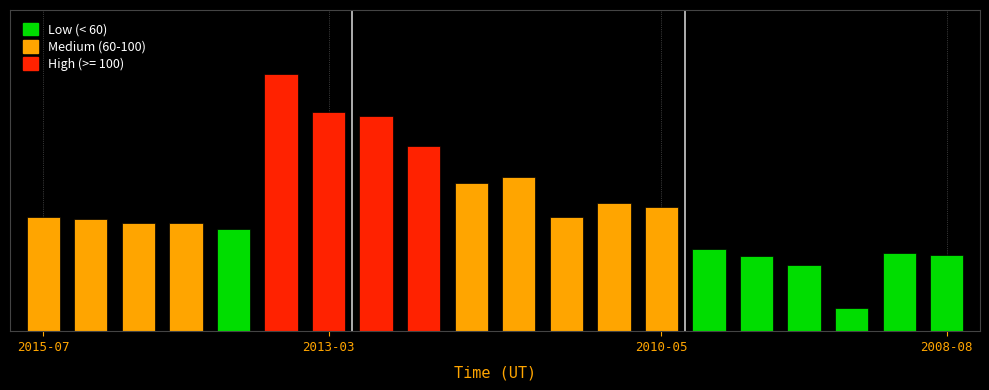

What is the difference between the maximum and second lowest values?

105.9